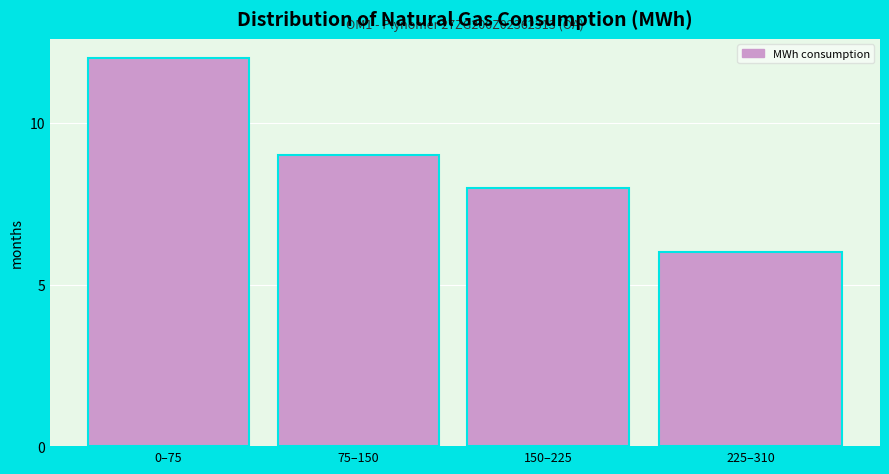

Reading right to left, extract all data points from this chart.

6	8	9	12